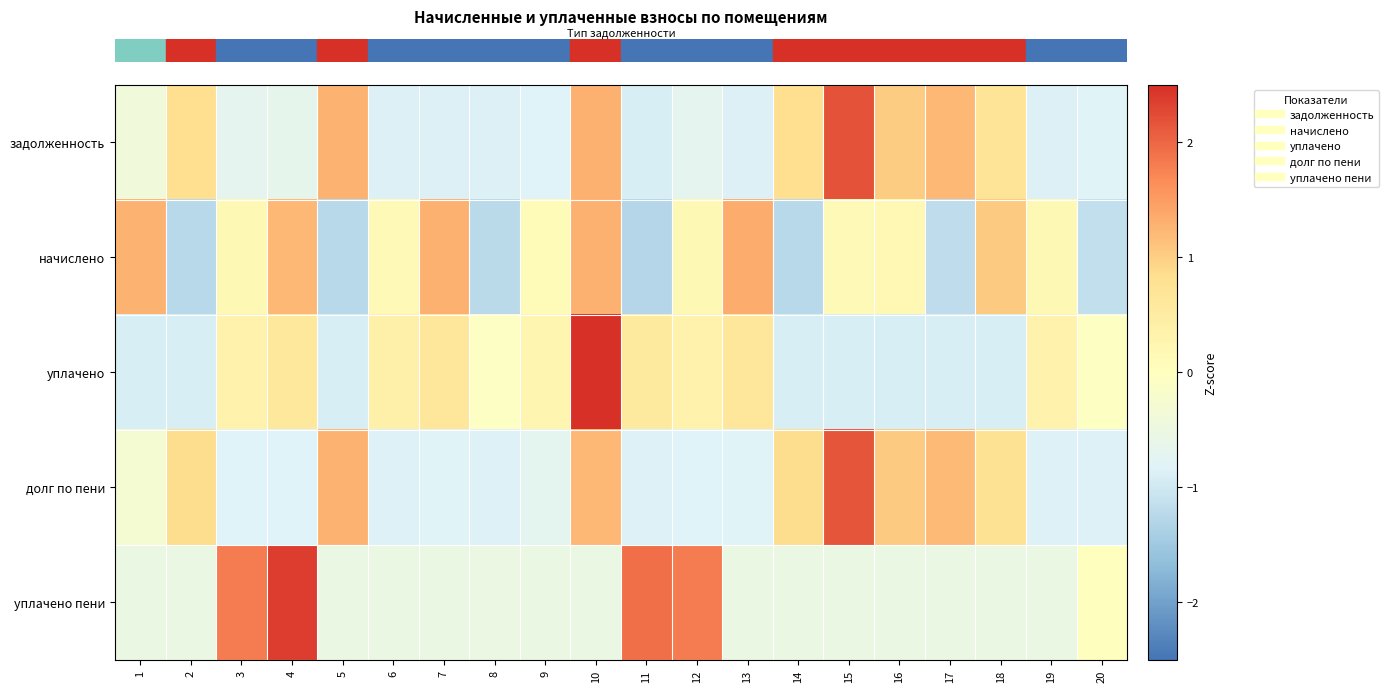

Between 10 and 17, which series saw the biggest shift?

row_2